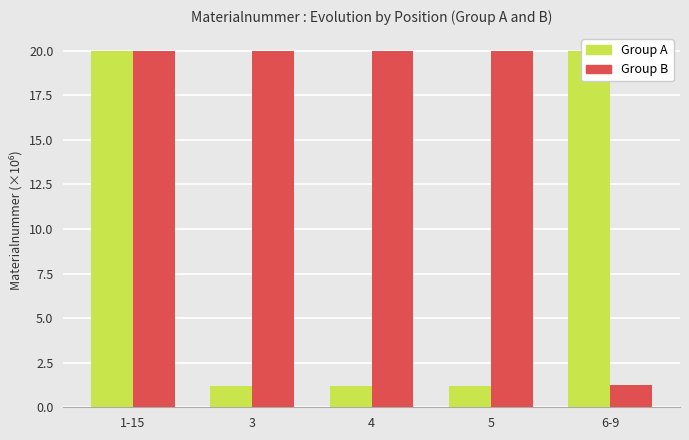

What is the sum of the Materialnummer (Group B) values at 4 and 1-15?

40.0